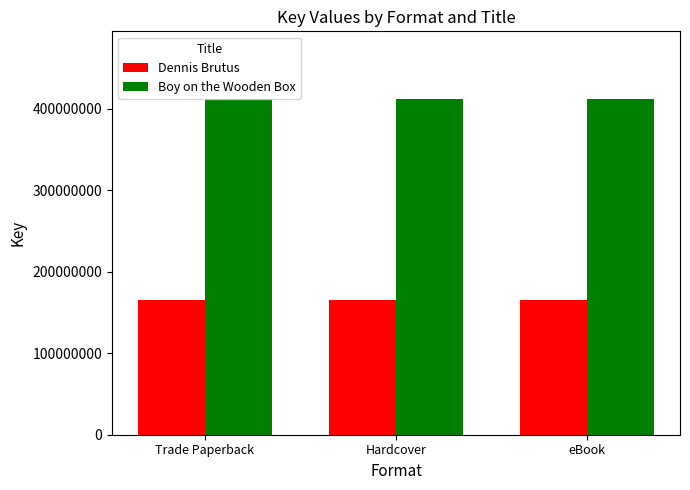

Reading right to left, list all the values displayed in this chart.

Dennis Brutus: eBook=165675639	Hardcover=165675639	Trade Paperback=165675639
Boy on the Wooden Box: eBook=412394819	Hardcover=412394819	Trade Paperback=412394819